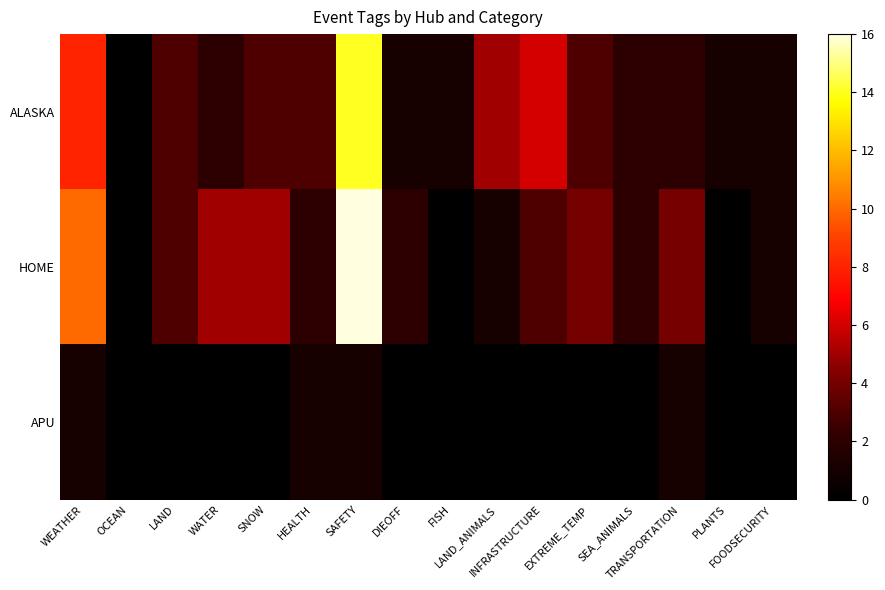

Reading left to right, transcribe all the data shown in this chart.

ALASKA: WEATHER=8	OCEAN=0	LAND=3	WATER=2	SNOW=3	HEALTH=3	SAFETY=14	DIEOFF=1	FISH=1	LAND_ANIMALS=5	INFRASTRUCTURE=6	EXTREME_TEMP=3	SEA_ANIMALS=2	TRANSPORTATION=2	PLANTS=1	FOODSECURITY=1
HOME: WEATHER=10	OCEAN=0	LAND=3	WATER=5	SNOW=5	HEALTH=2	SAFETY=16	DIEOFF=2	FISH=0	LAND_ANIMALS=1	INFRASTRUCTURE=3	EXTREME_TEMP=4	SEA_ANIMALS=2	TRANSPORTATION=4	PLANTS=0	FOODSECURITY=1
APU: WEATHER=1	OCEAN=0	LAND=0	WATER=0	SNOW=0	HEALTH=1	SAFETY=1	DIEOFF=0	FISH=0	LAND_ANIMALS=0	INFRASTRUCTURE=0	EXTREME_TEMP=0	SEA_ANIMALS=0	TRANSPORTATION=1	PLANTS=0	FOODSECURITY=0